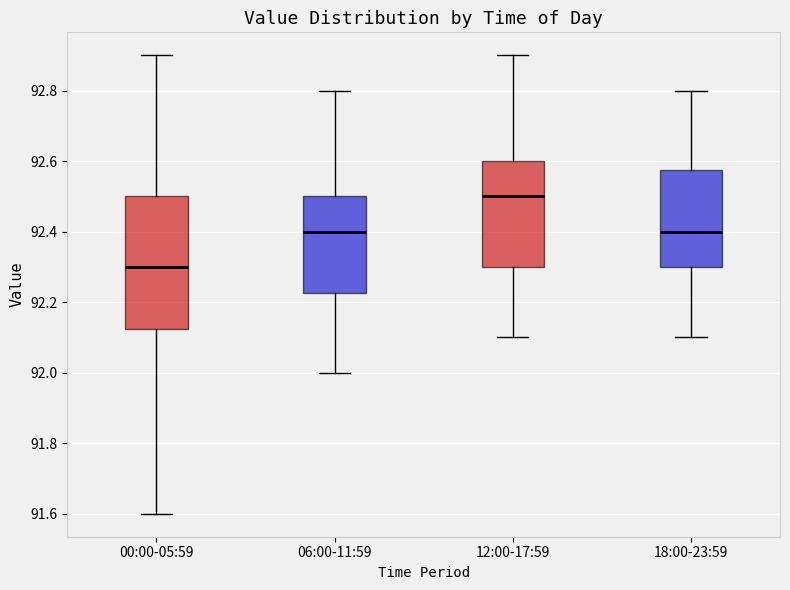

Which box is the tallest, from its lower edge to its upper edge?

00:00-05:59